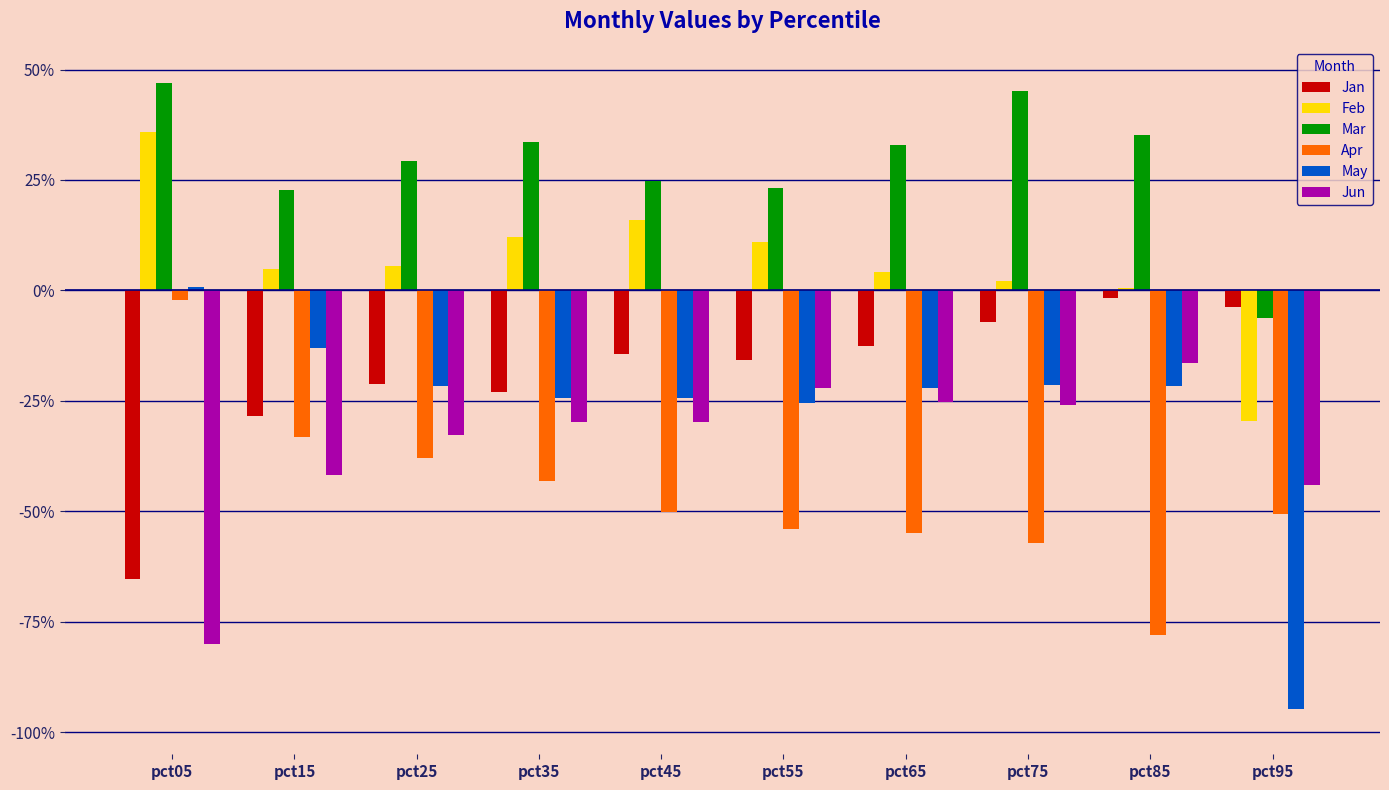

Reading left to right, transcribe all the data shown in this chart.

Jan: -0.7	-0.3	-0.2	-0.2	-0.1	-0.2	-0.1	-0.1	-0.0	-0.0
Feb: 0.4	0.0	0.1	0.1	0.2	0.1	0.0	0.0	0.0	-0.3
Mar: 0.5	0.2	0.3	0.3	0.2	0.2	0.3	0.5	0.4	-0.1
Apr: -0.0	-0.3	-0.4	-0.4	-0.5	-0.5	-0.5	-0.6	-0.8	-0.5
May: 0.0	-0.1	-0.2	-0.2	-0.2	-0.3	-0.2	-0.2	-0.2	-0.9
Jun: -0.8	-0.4	-0.3	-0.3	-0.3	-0.2	-0.3	-0.3	-0.2	-0.4